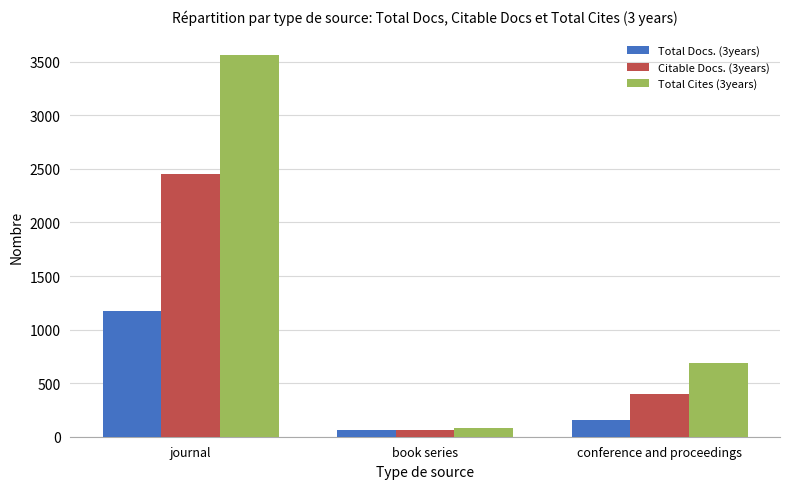

True or false: Total Cites (3years) has a value of 6172 at journal.

False